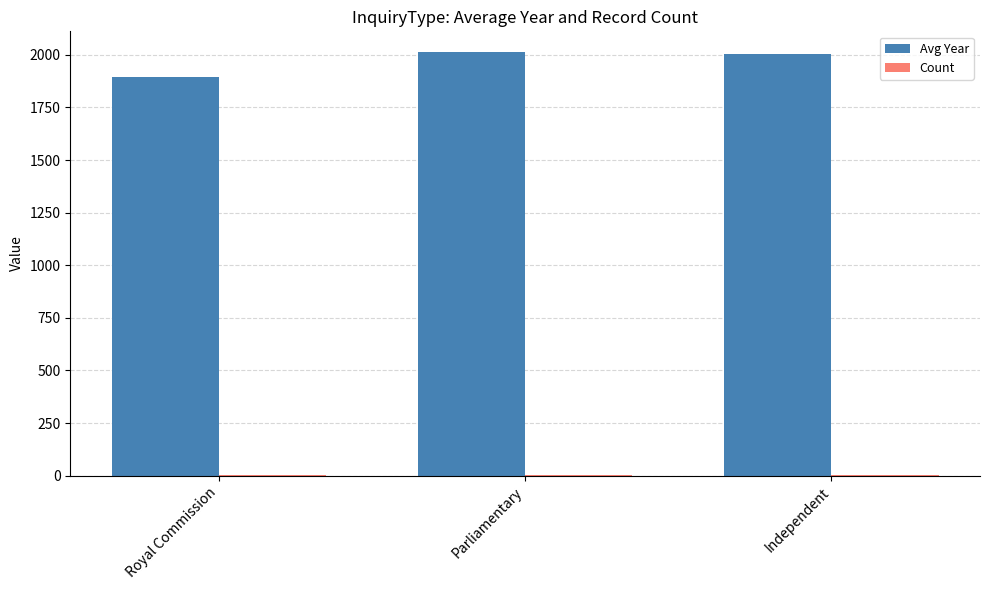

What is the sum of all Avg Year values?

5913.8